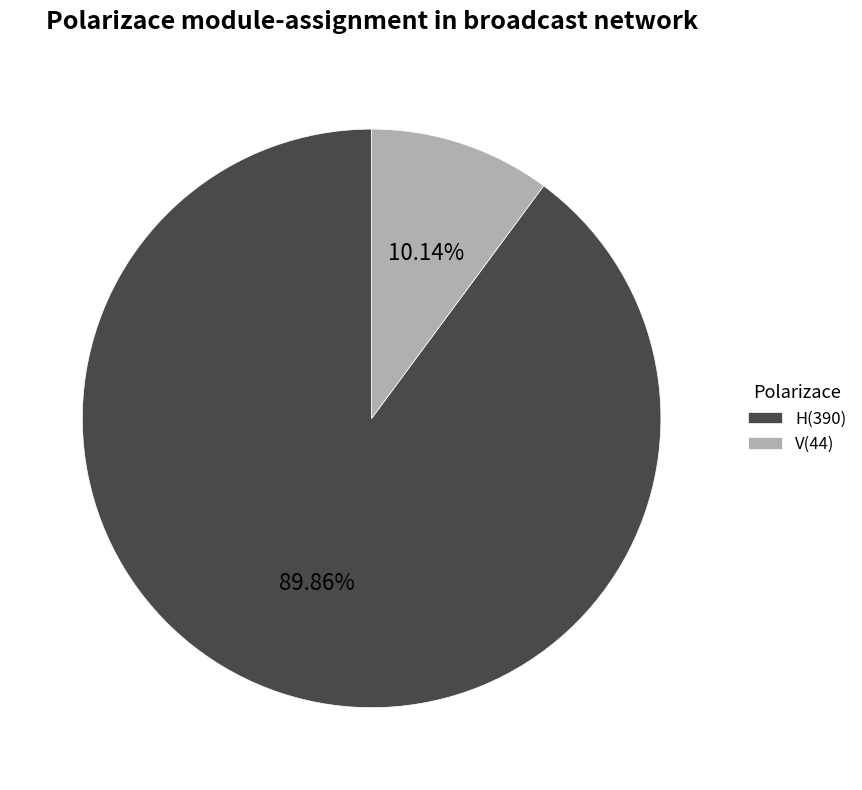

How many slices are in this pie chart?

2